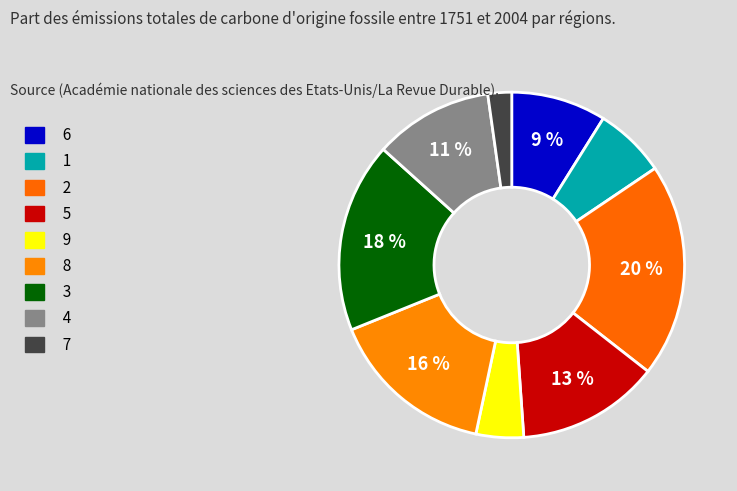

Which has a higher value, 8 or 9?

8